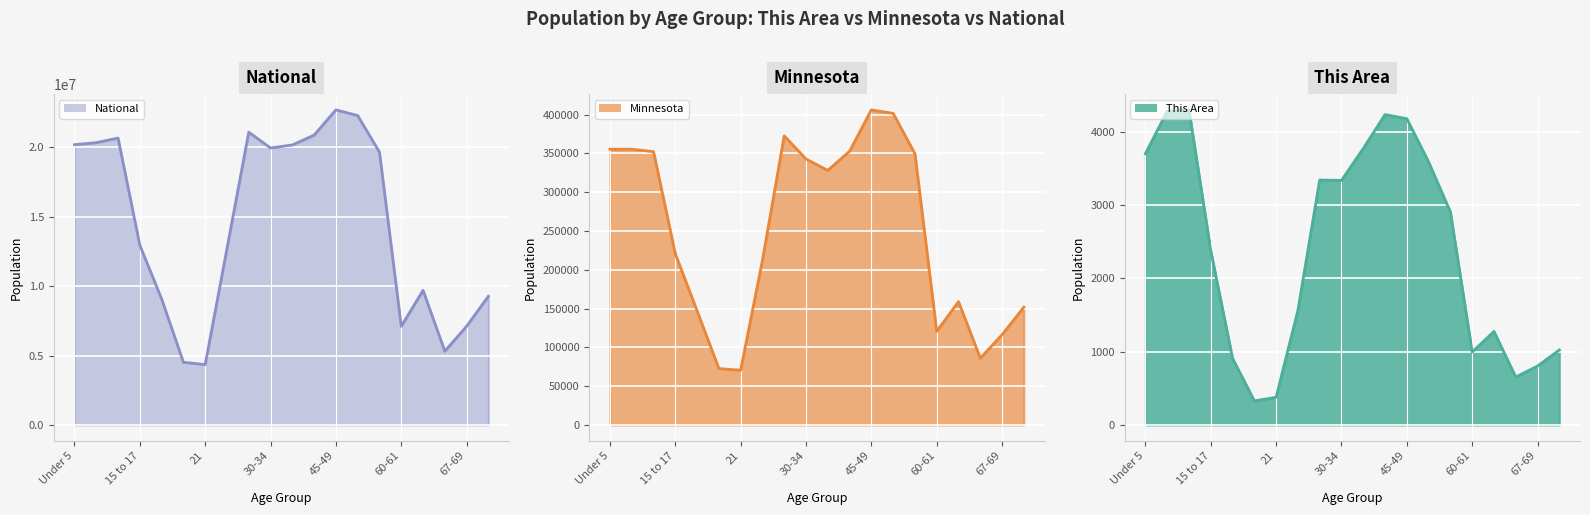

At 22-24, list the series in order from smallest to largest.

This Area, Minnesota, National